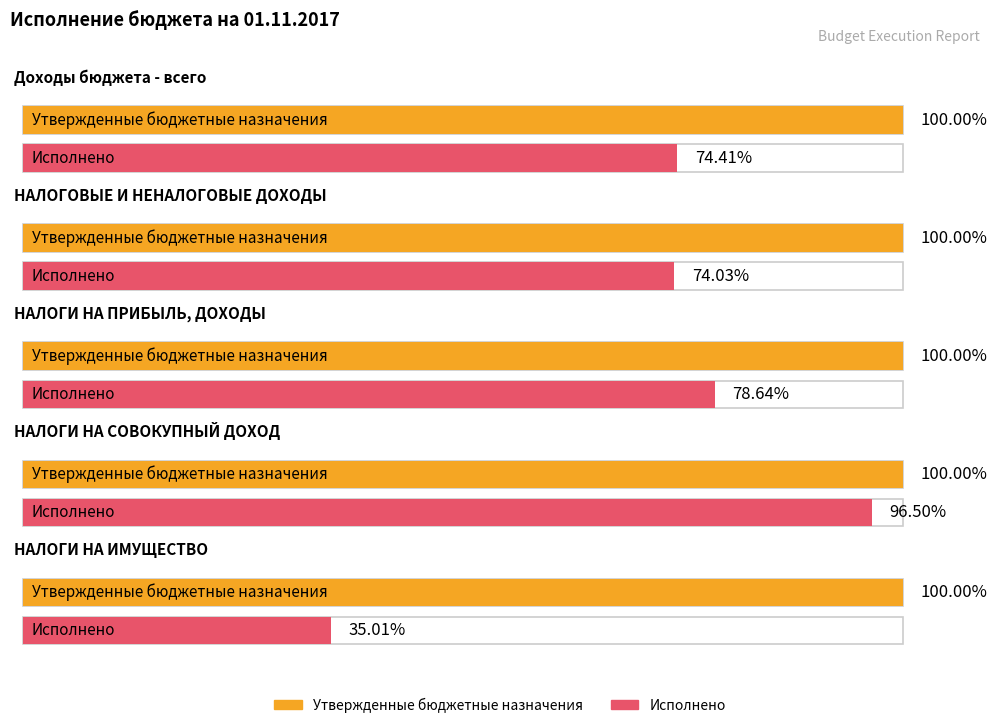

How many data points does each series have?

5